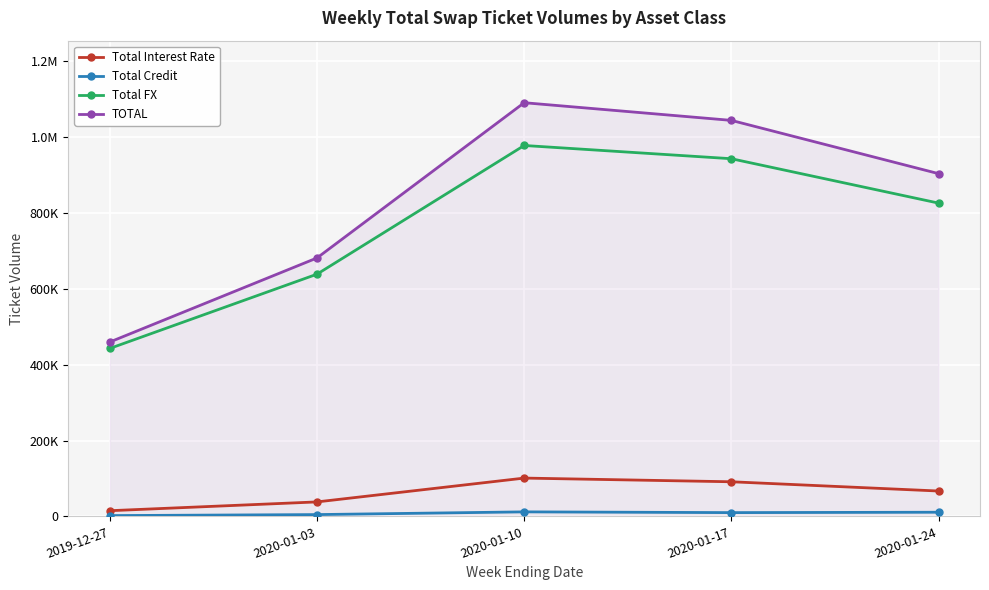

Is this an area chart (filled region under the line)?

Yes